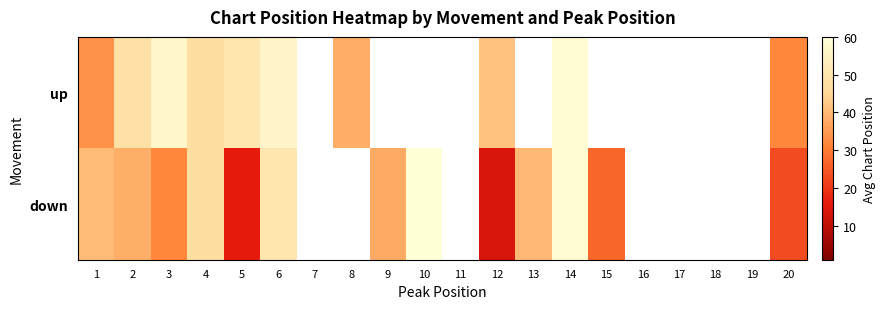

How many values in down are above zero?

13